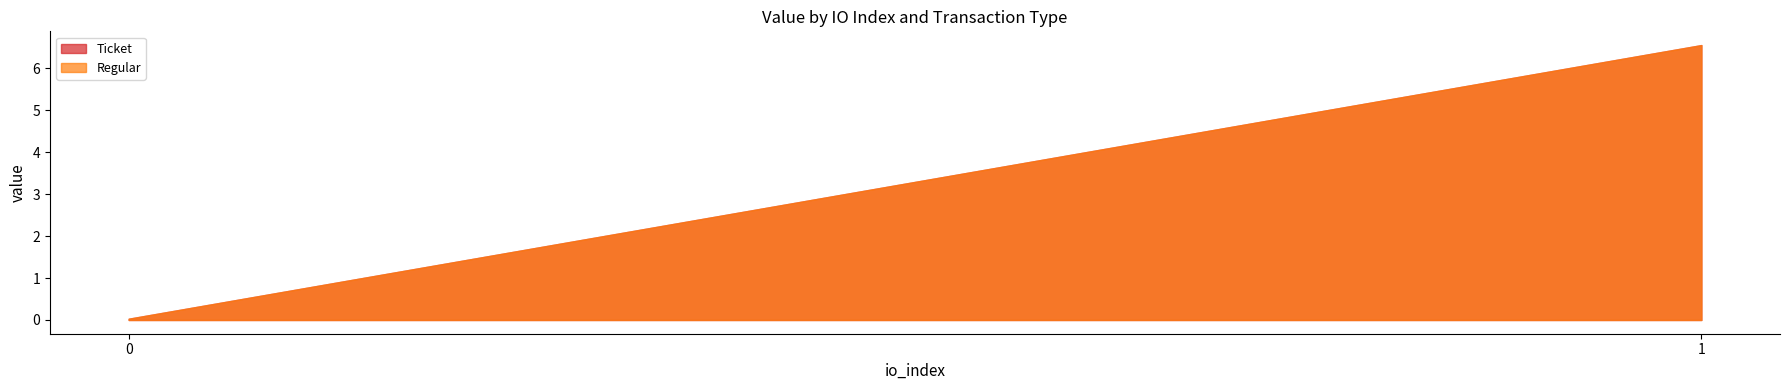

Reading right to left, what are all the values shown in this chart?

Ticket: 1=6.5	0=0.0
Regular: 1=6.5	0=0.0